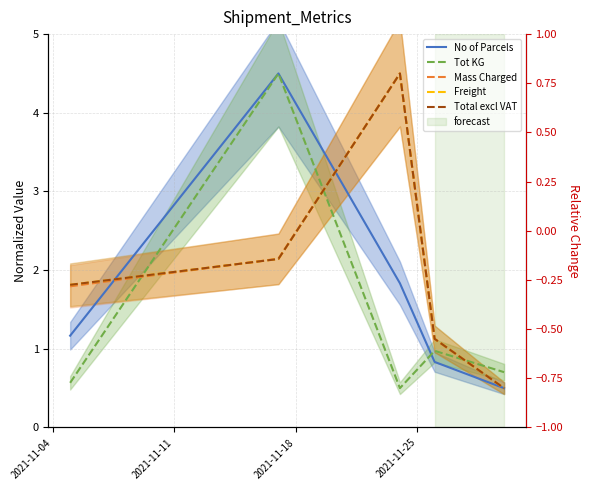

The value of Total excl VAT at 2021-11-25 is 0.7. True or false?

False